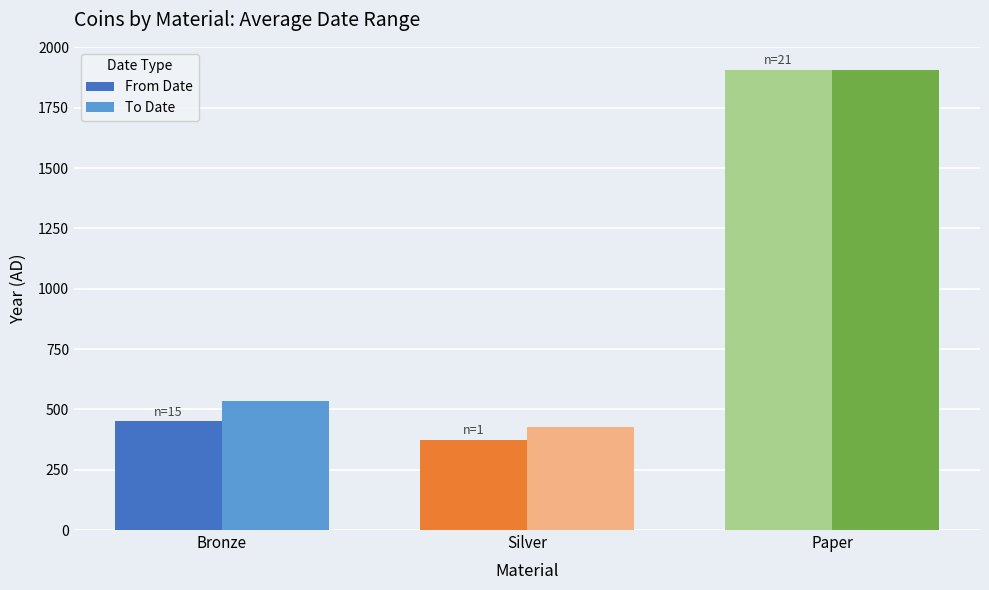

Where is From Date nearest to the value 1141?

Bronze